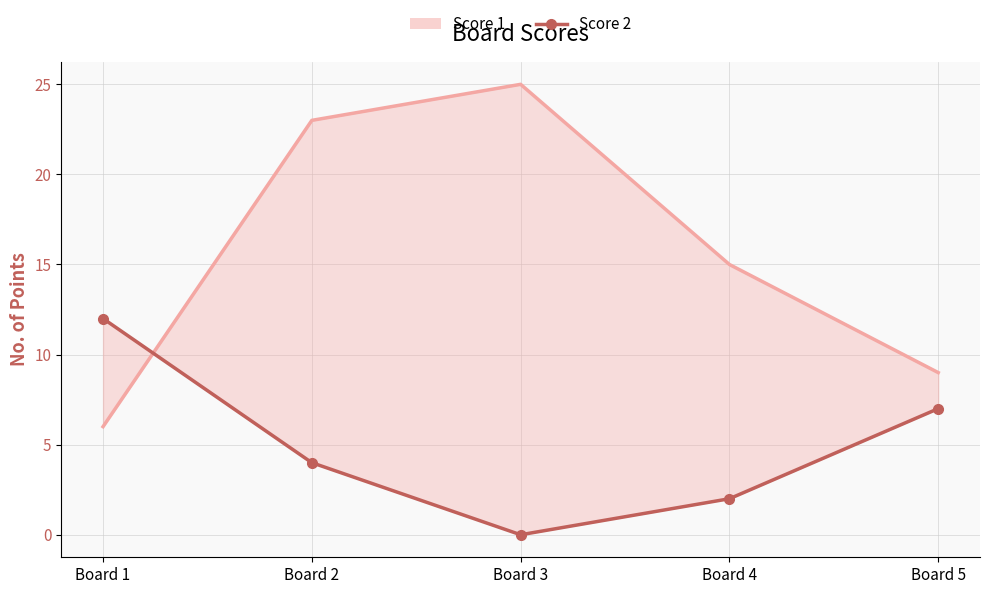

What is the value of the Score 1 point at the 1st from the left?

6